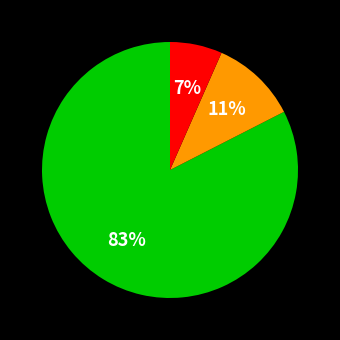

Does any single category account for the majority?

Yes